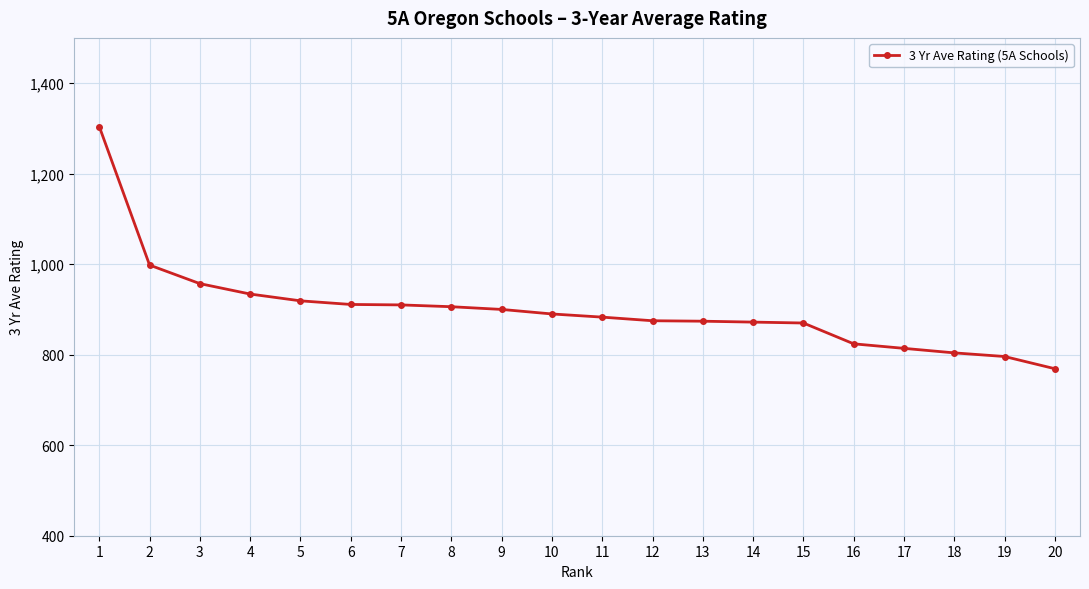

What is the difference between the maximum and second lowest values?

508